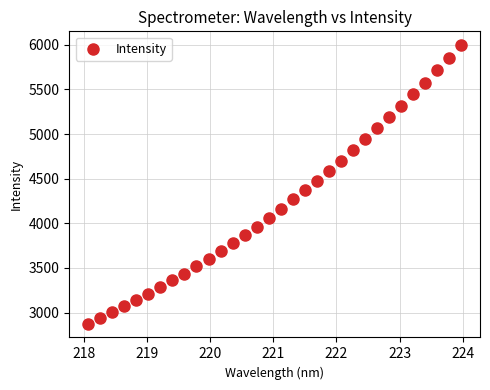

What is the range of X values (max minus min)?

5.9